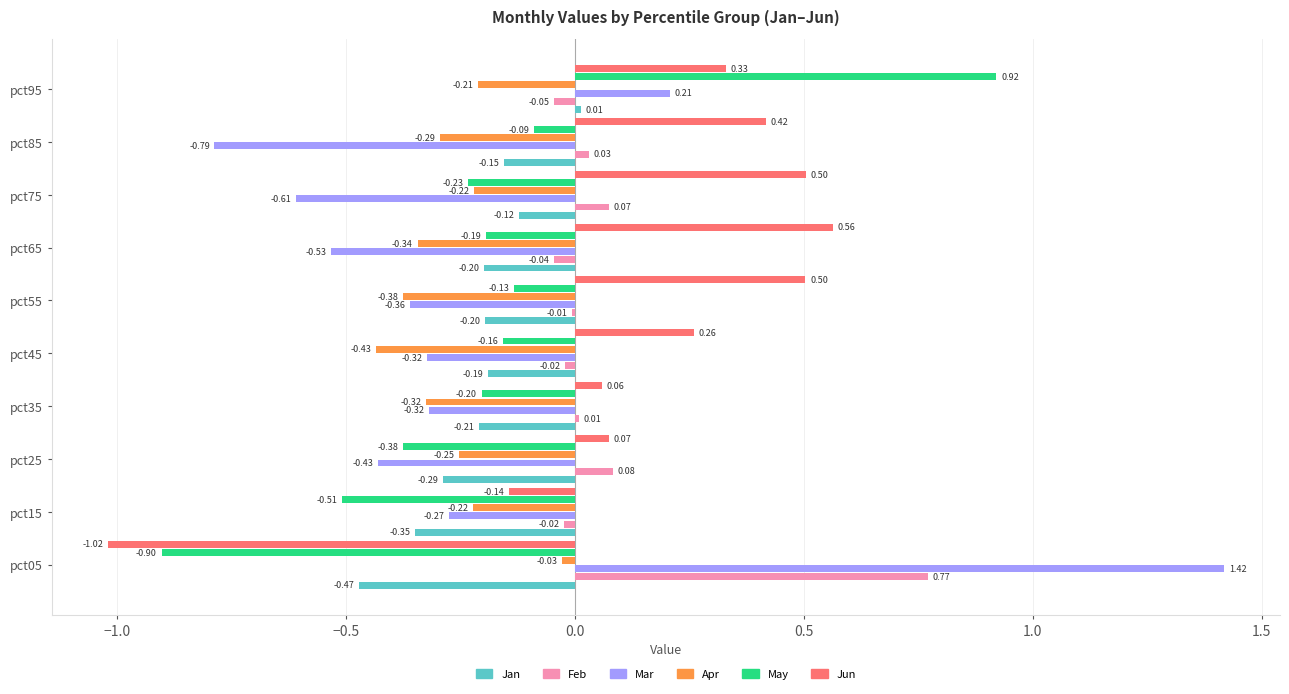

What is the sum of the May values at pct95 and pct25?

0.5